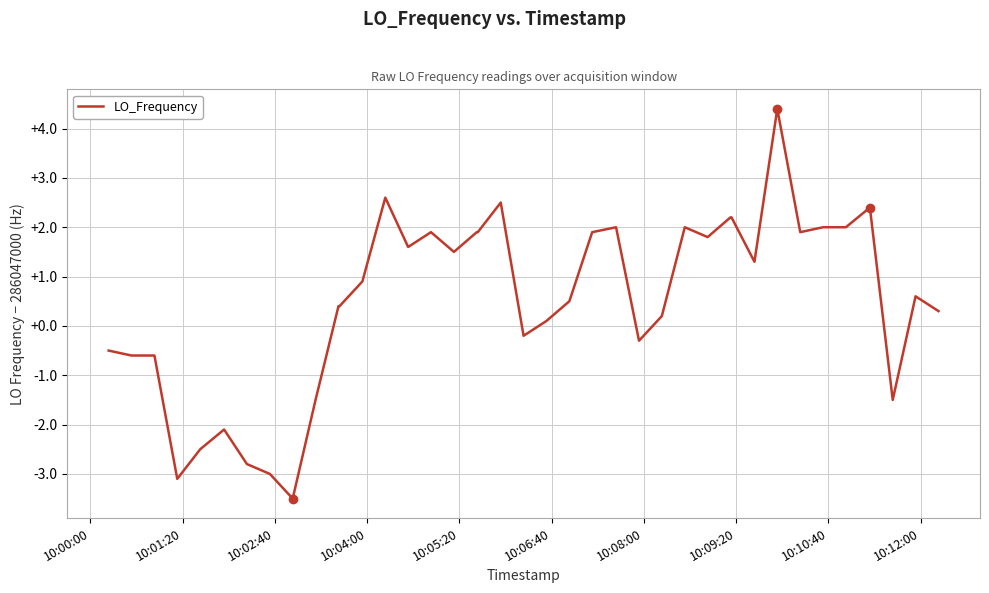

What is the minimum value shown in the chart?

-3.5